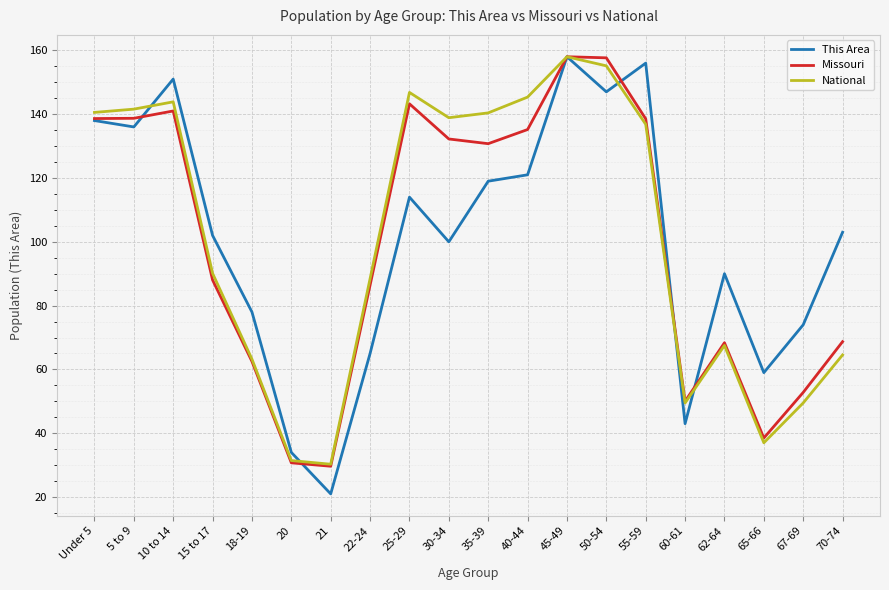

The Missouri series shows 50.0 at 60-61. True or false?

True